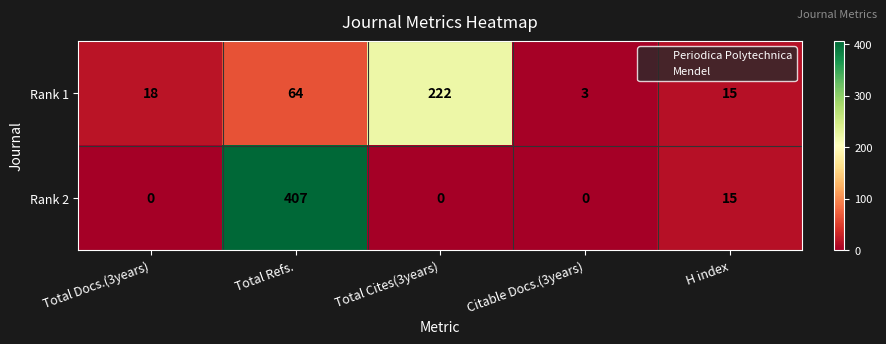

What is the total value across all series at H index?

30